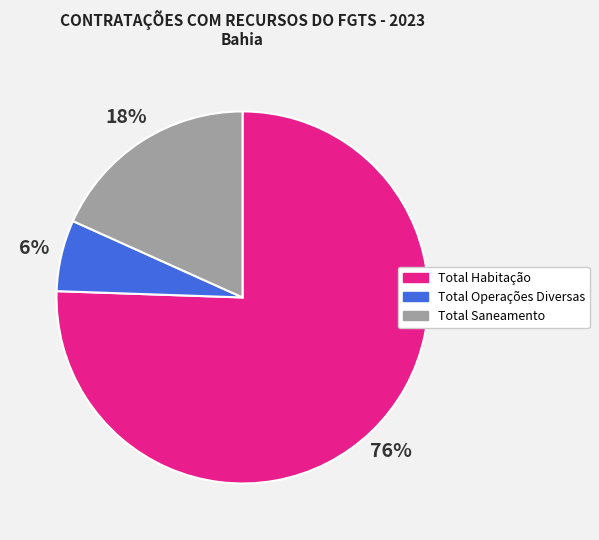

Is it true that Total Saneamento is 18% of the pie?

True